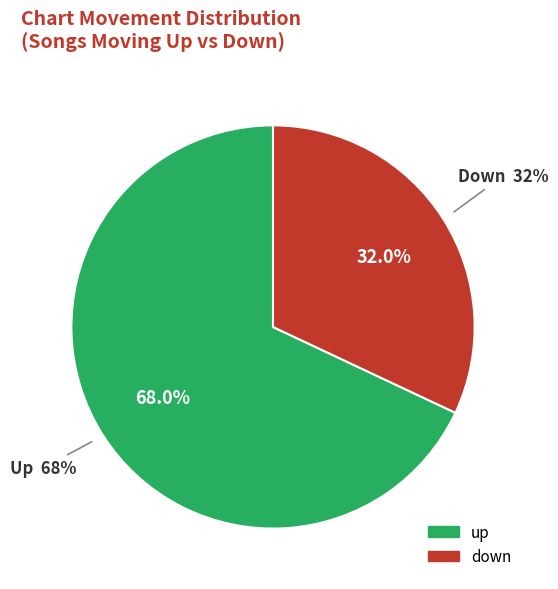

What is the largest slice in the pie chart?

up